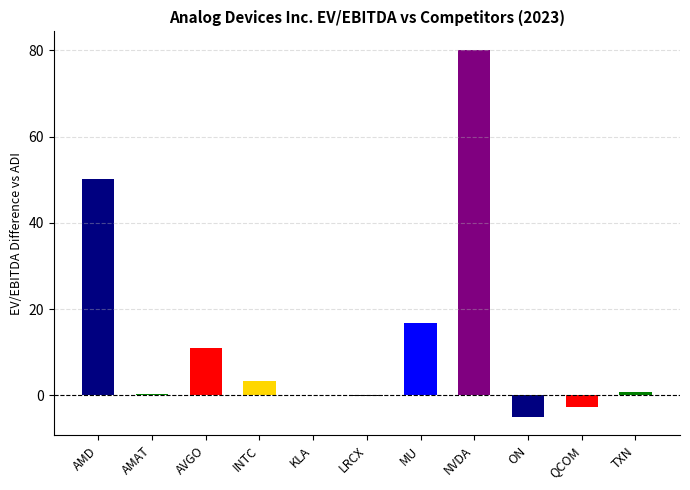

Is it true that the value at NVDA is 80.1?

True